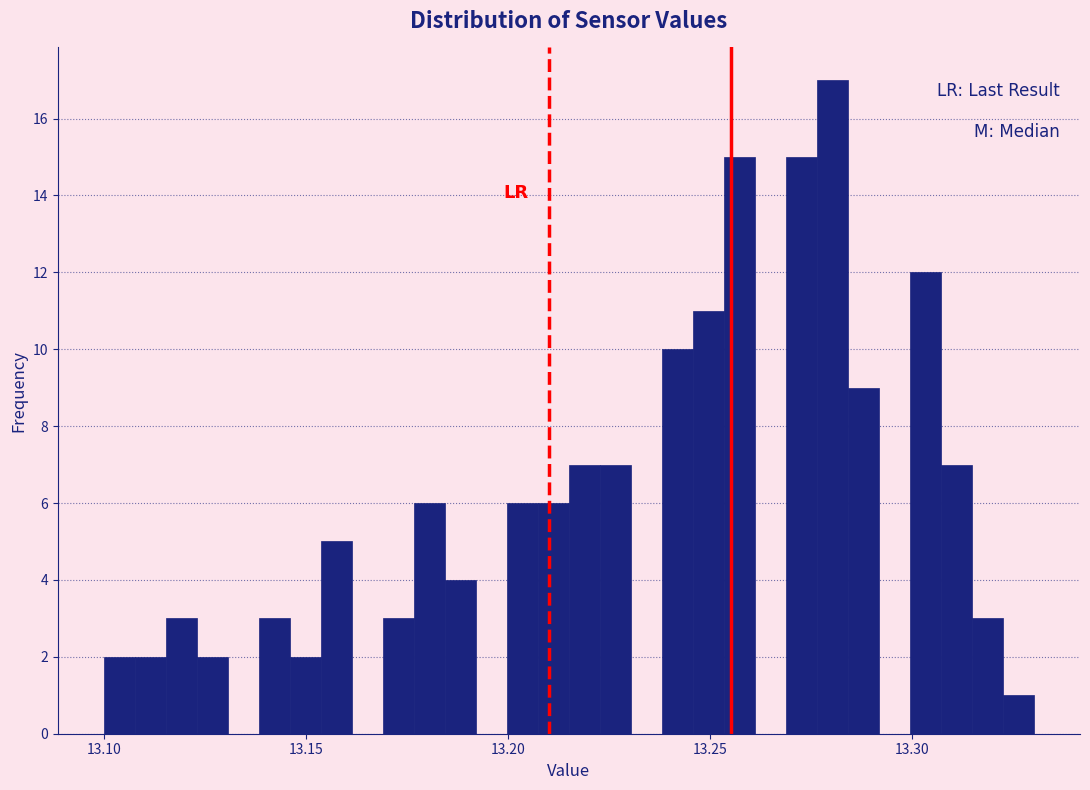

Read against the x-axis, roughly where is the centre of the tallest bar?

13.280